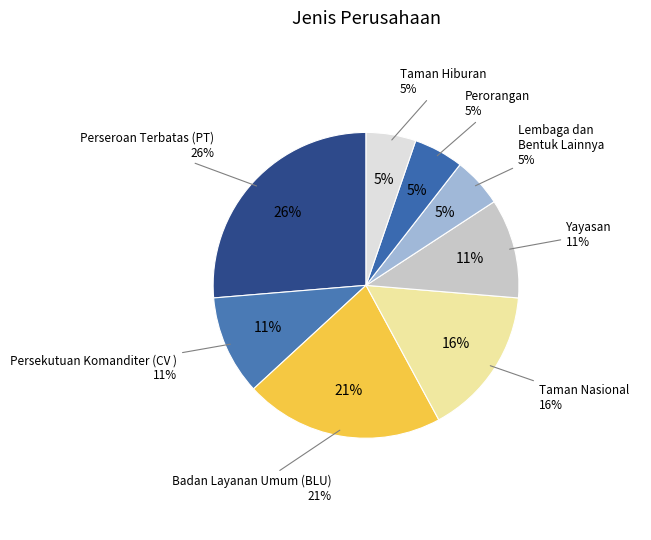

Is the sum of Lembaga dan Bentuk Lainnya and Perseroan Terbatas (PT) greater than half?

No